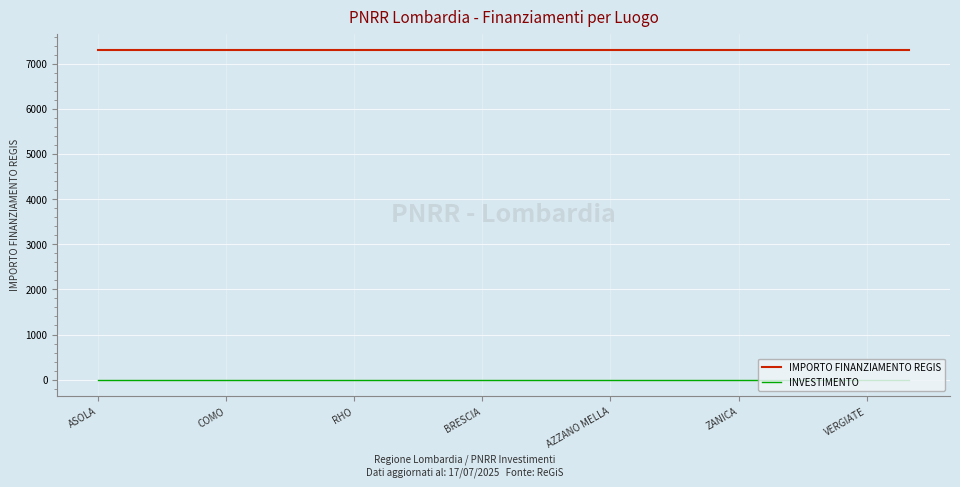

Which series has the largest total across all categories?

IMPORTO FINANZIAMENTO REGIS